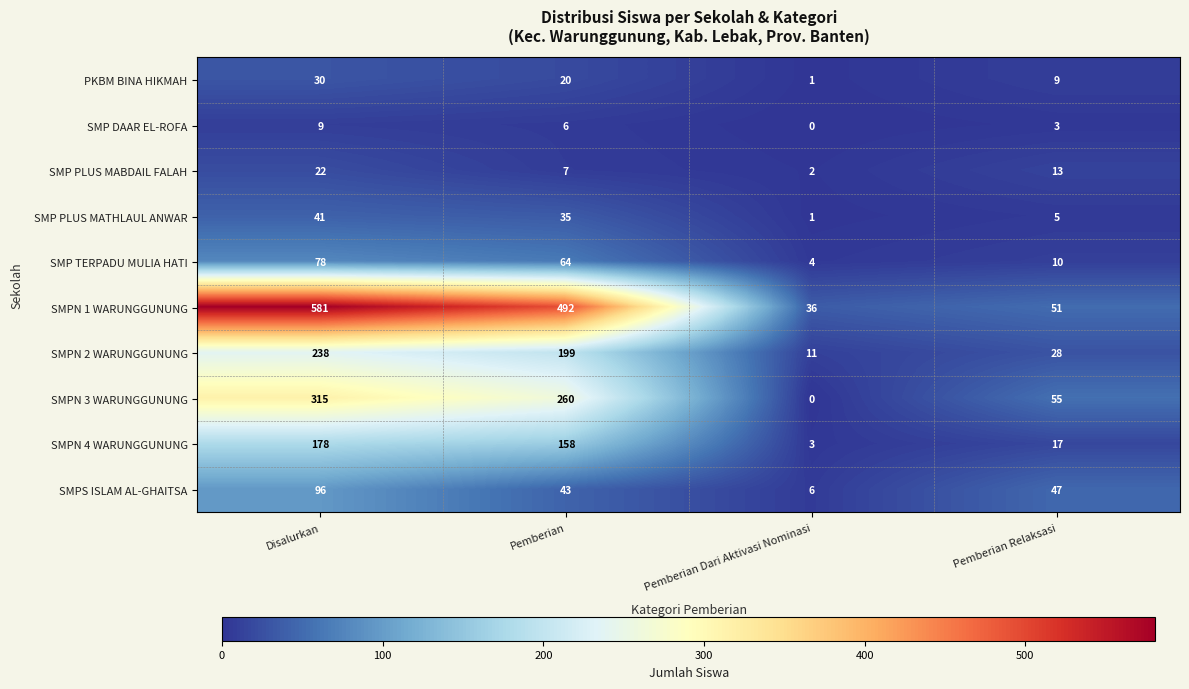

Is it true that SMP PLUS MATHLAUL ANWAR equals 22 at Pemberian?

False